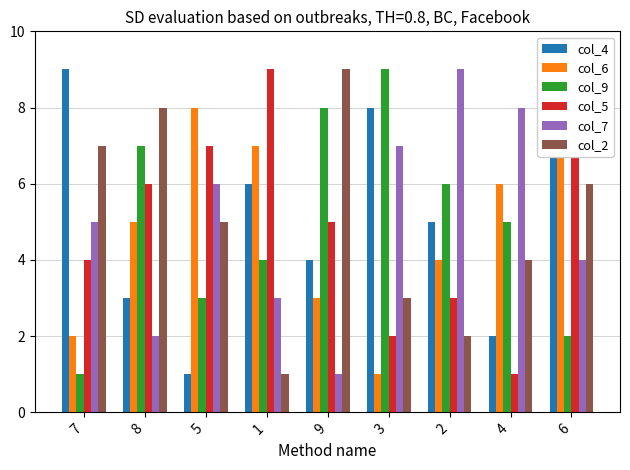

What is the approximate value of col_2 at 1?

1